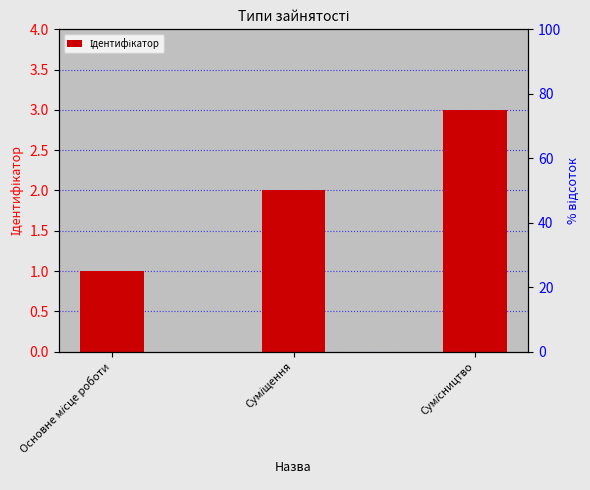

Which label corresponds to the largest value in the chart?

Сумісництво